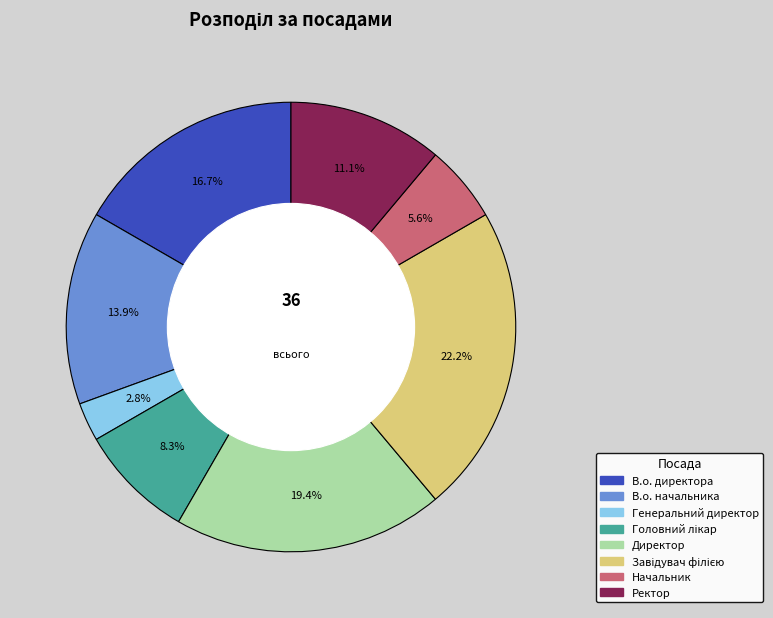

How many slices are in this pie chart?

8